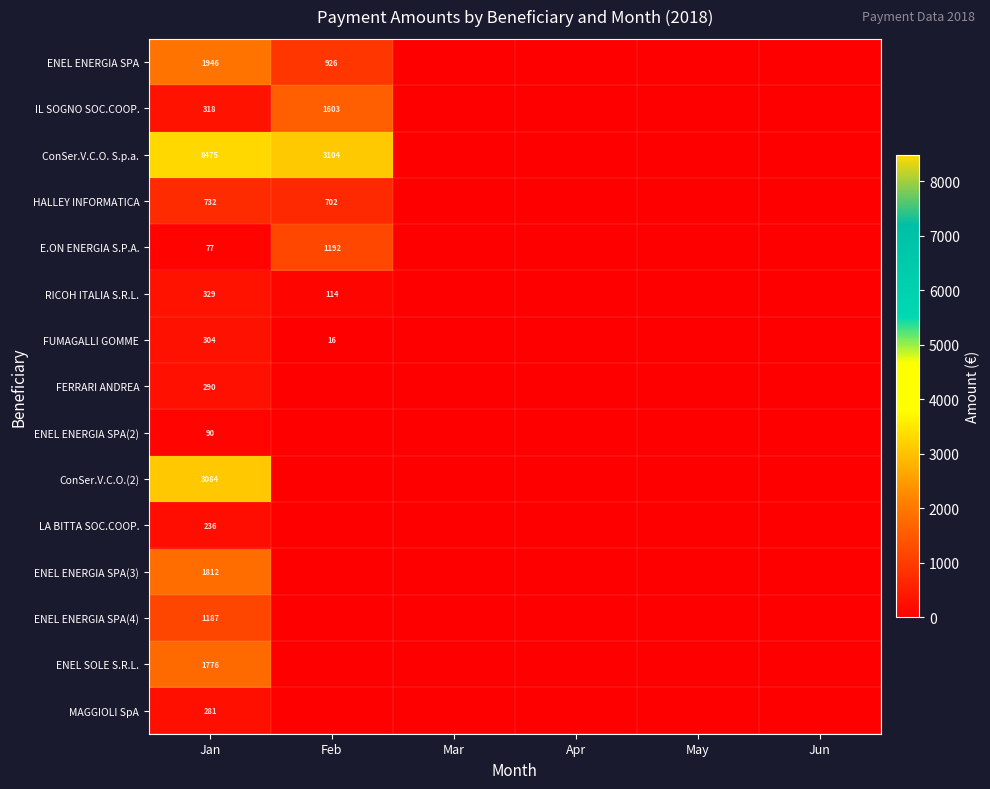

What is the total value across all series at Jan?

20937